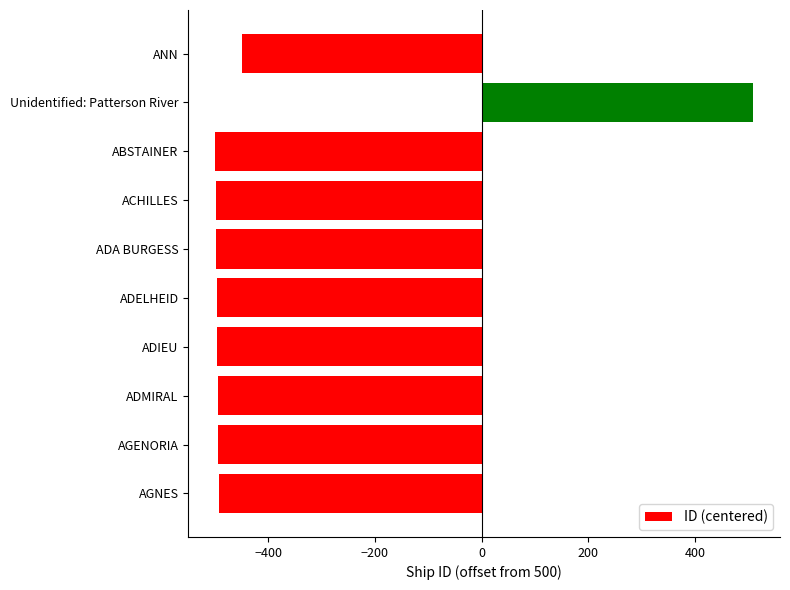

What is the label of the 7th bar from the top?

ADIEU